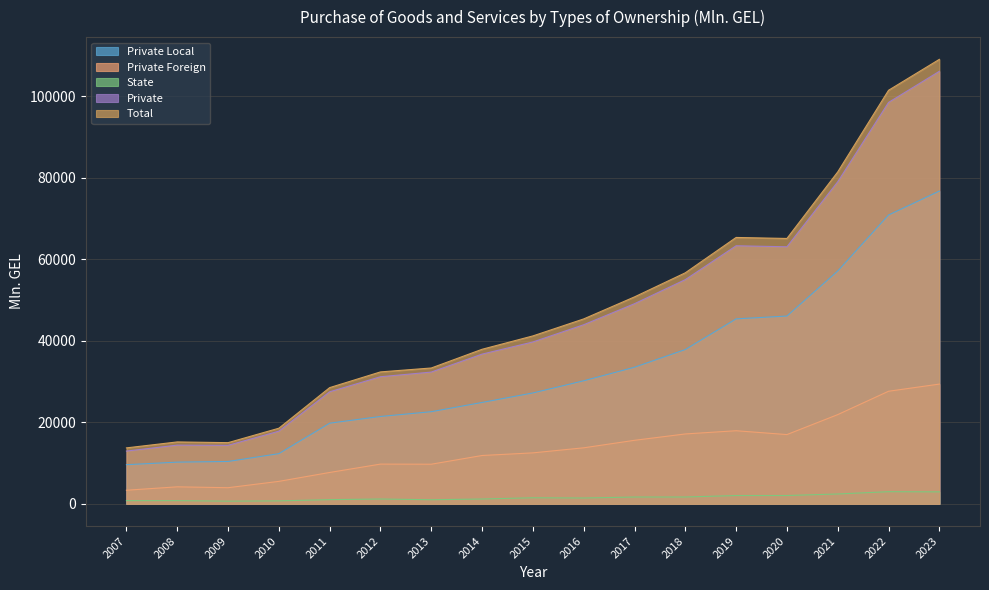

Which category has the highest value in the Private Foreign series?

2023